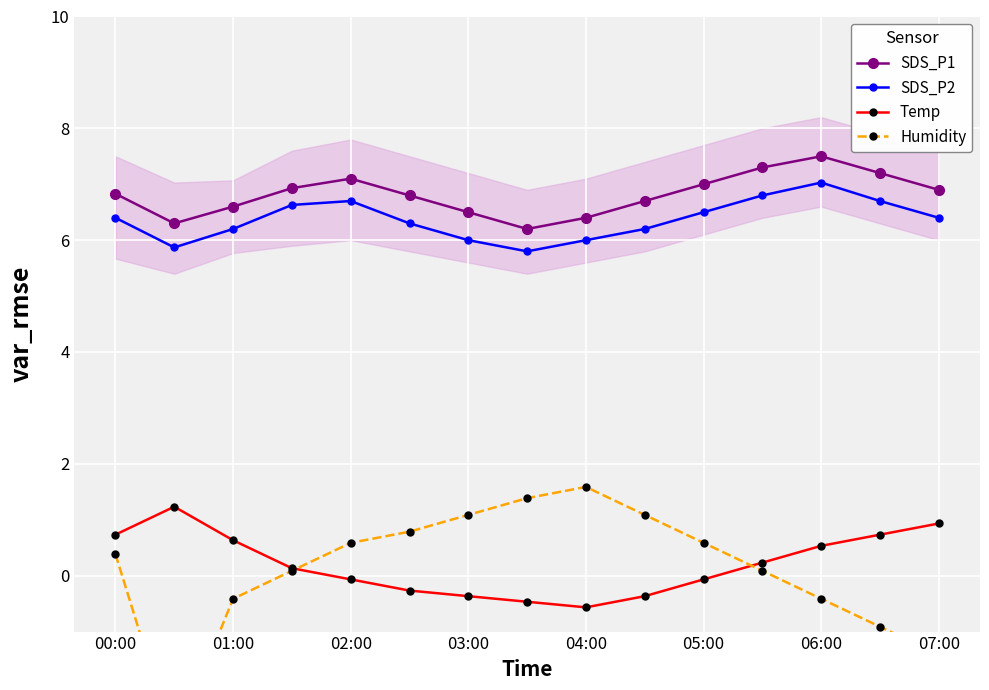

What is the value of the Humidity point at the 4th from the left?

0.1